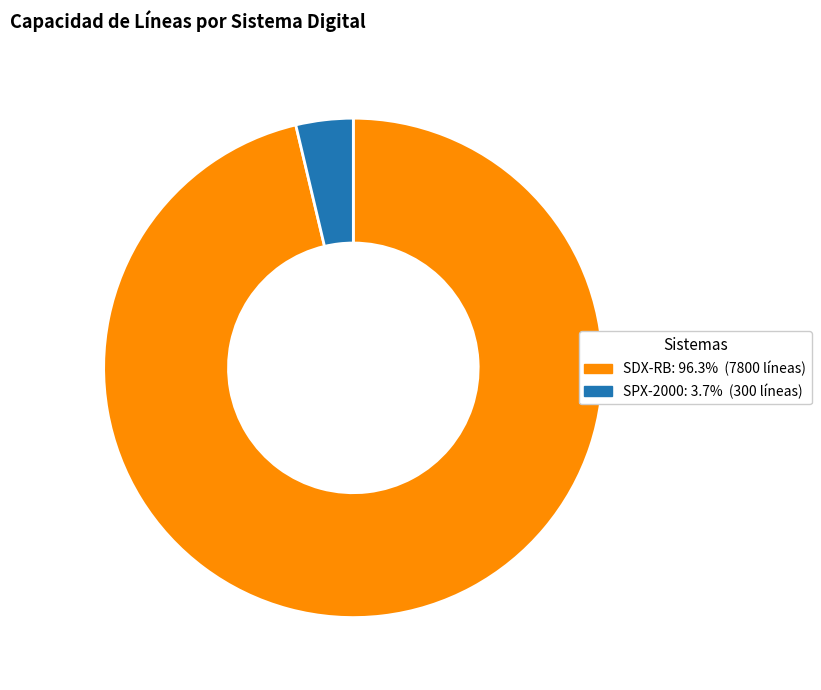

Do SDX-RB and SPX-2000 together represent more than half of the pie?

Yes